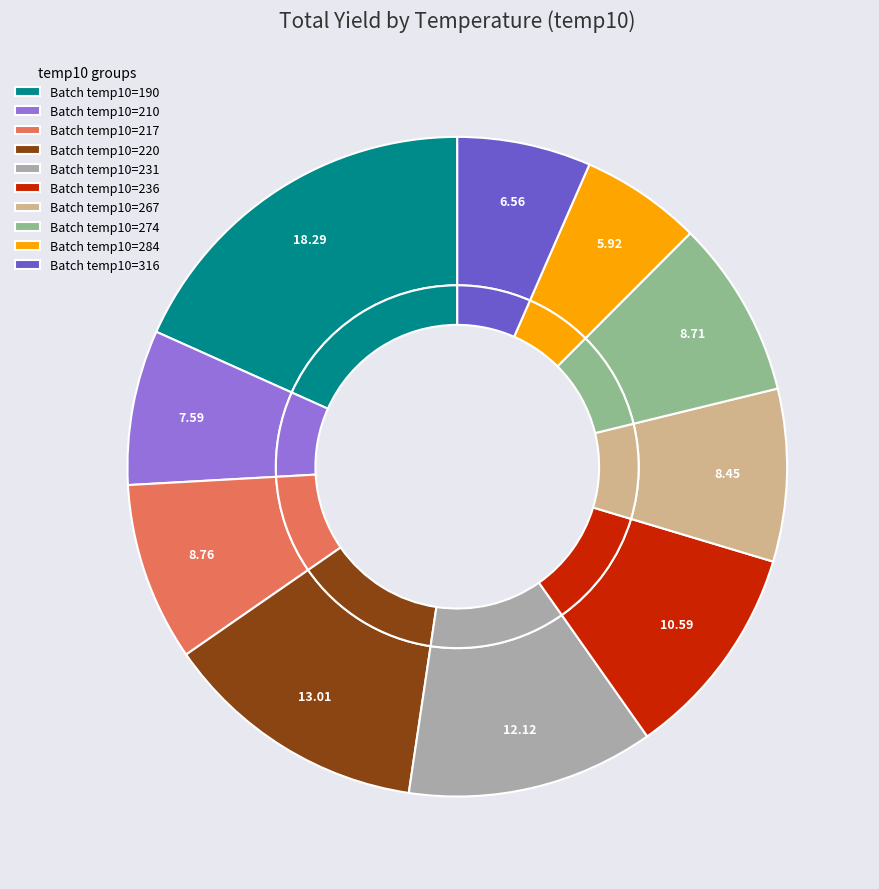

Which category has the smallest portion of the pie?

284